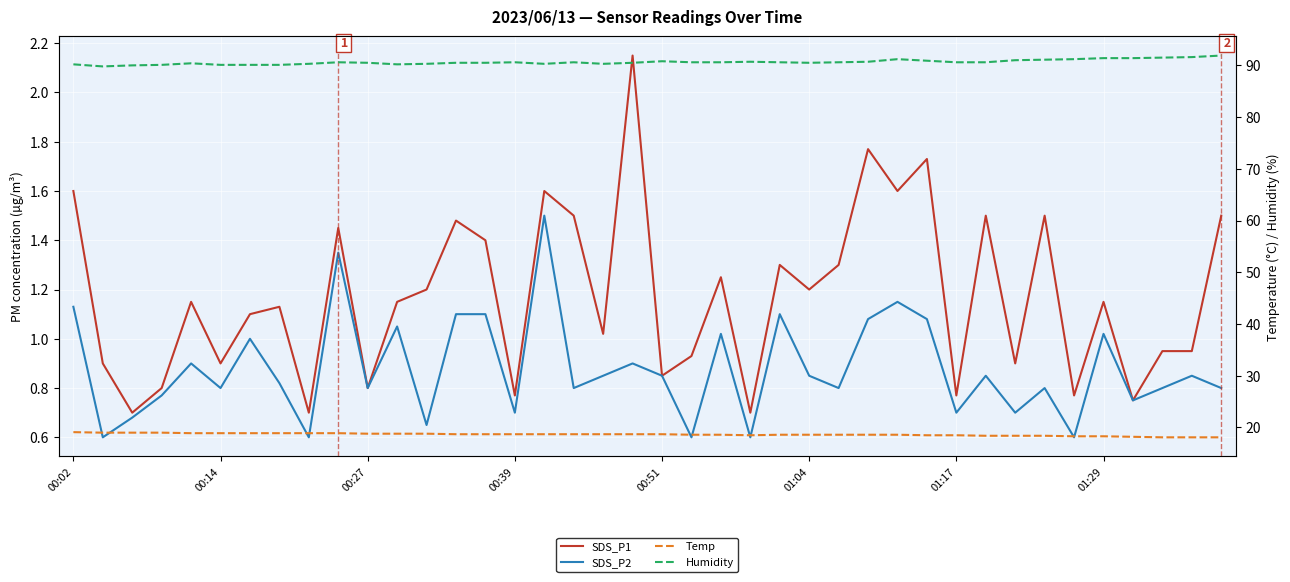

Does the chart display data point markers on the line(s)?

No